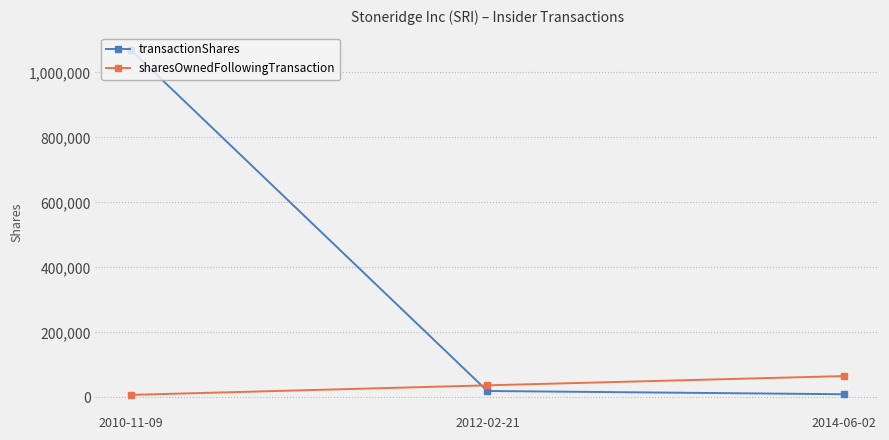

What is the total value across all series at 2010-11-09?

1076435